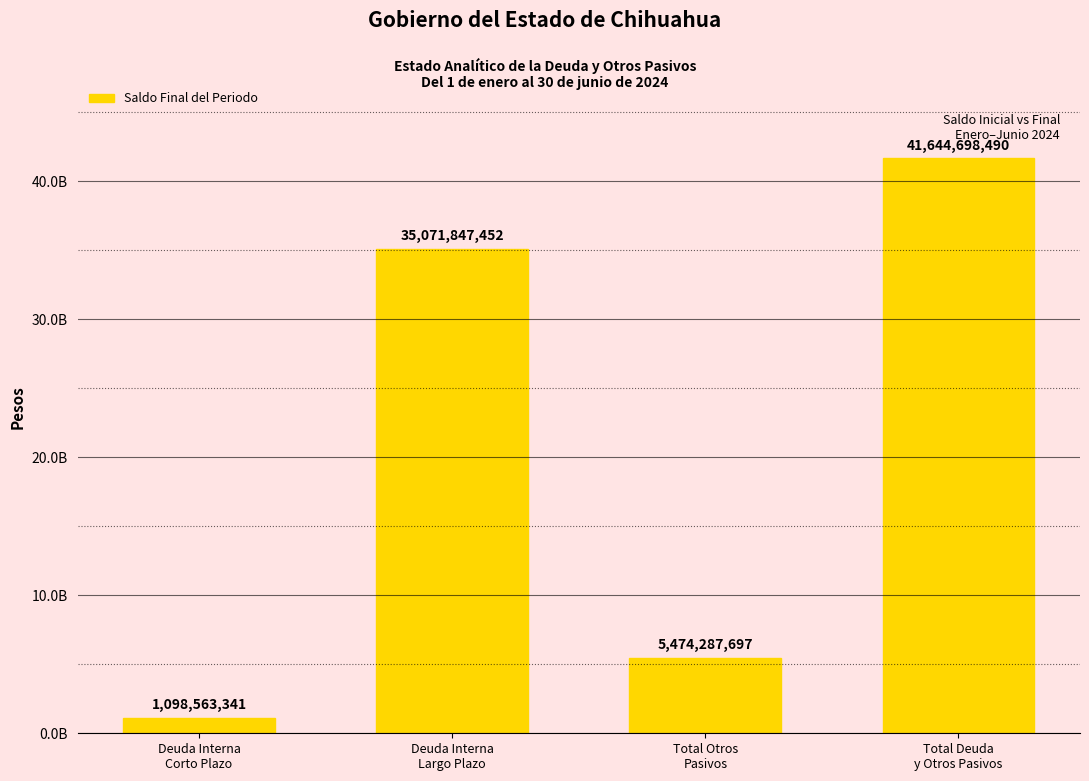

Rank the categories by value from highest to lowest.

Total Deuda
y Otros Pasivos, Deuda Interna
Largo Plazo, Total Otros
Pasivos, Deuda Interna
Corto Plazo